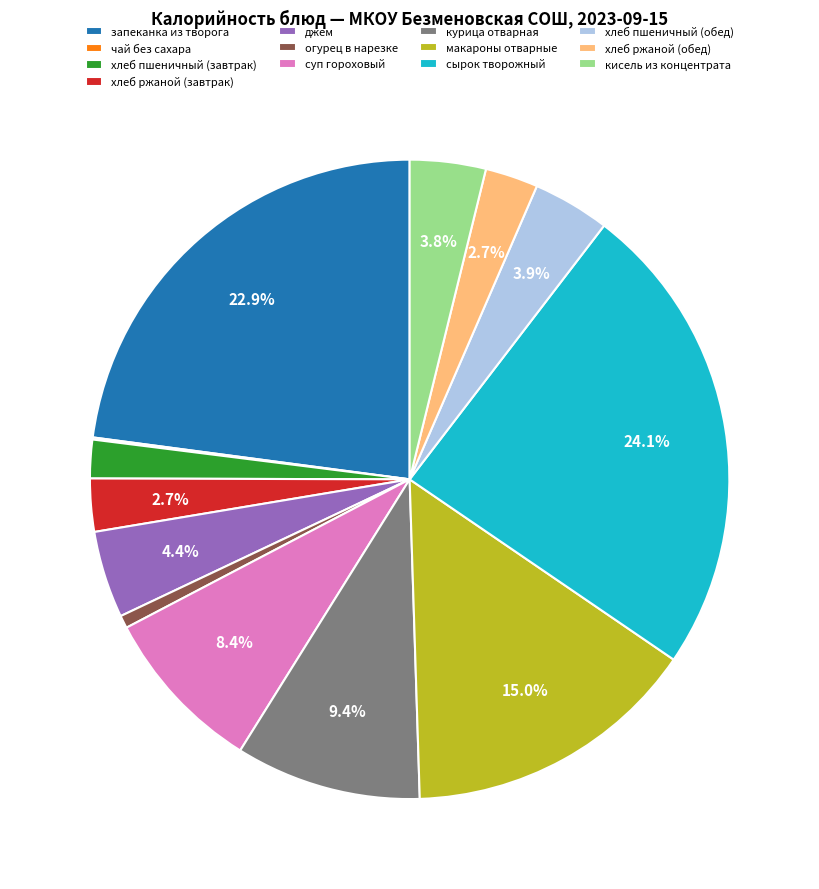

The кисель из концентрата slice represents 4% of the pie. True or false?

True